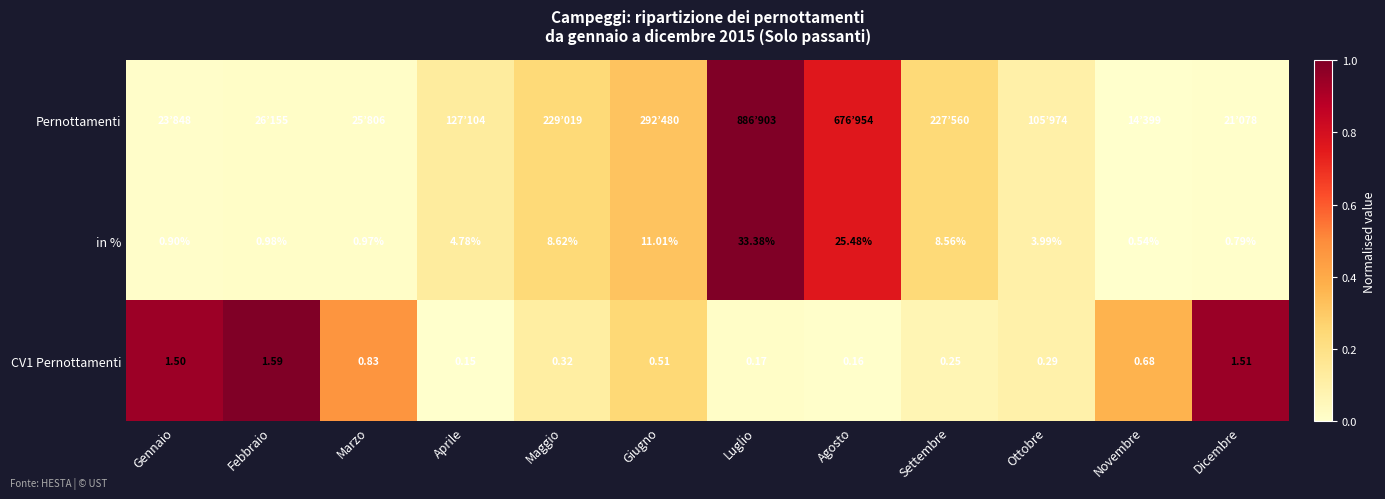

List the labels in order of CV1 Pernottamenti value, largest first.

Febbraio, Dicembre, Gennaio, Marzo, Novembre, Giugno, Maggio, Ottobre, Settembre, Luglio, Agosto, Aprile